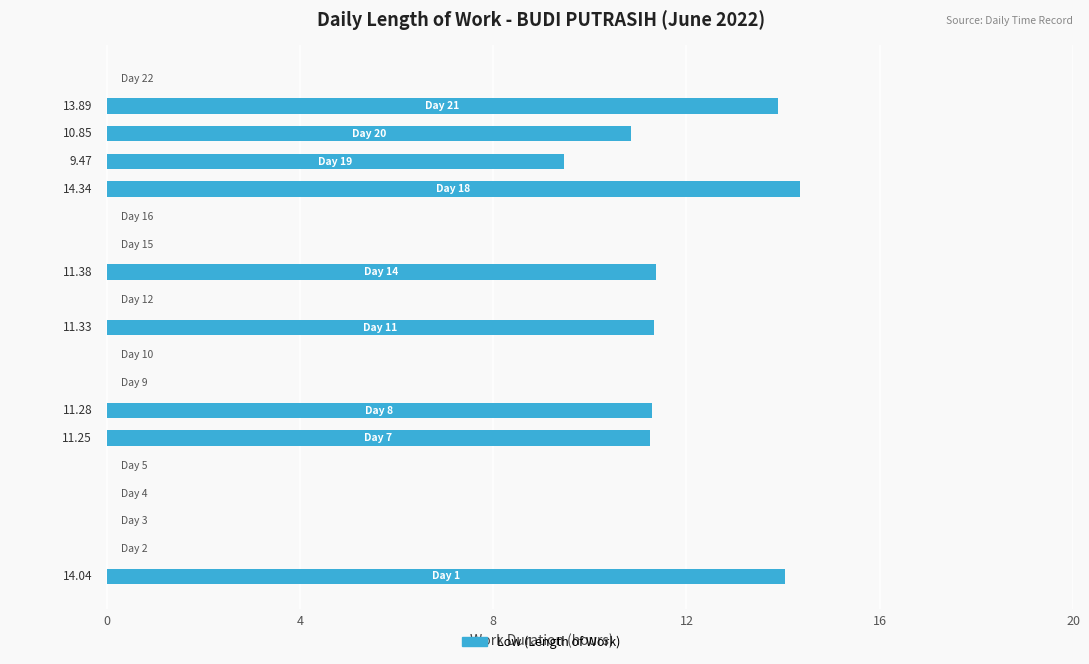

What is the sum of all values?

107.8